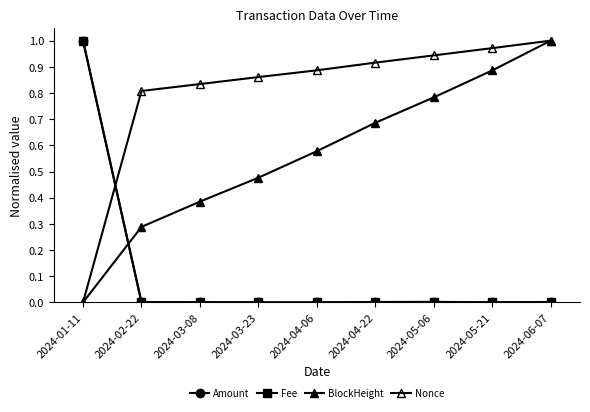

Count the number of categories in the chart.

9